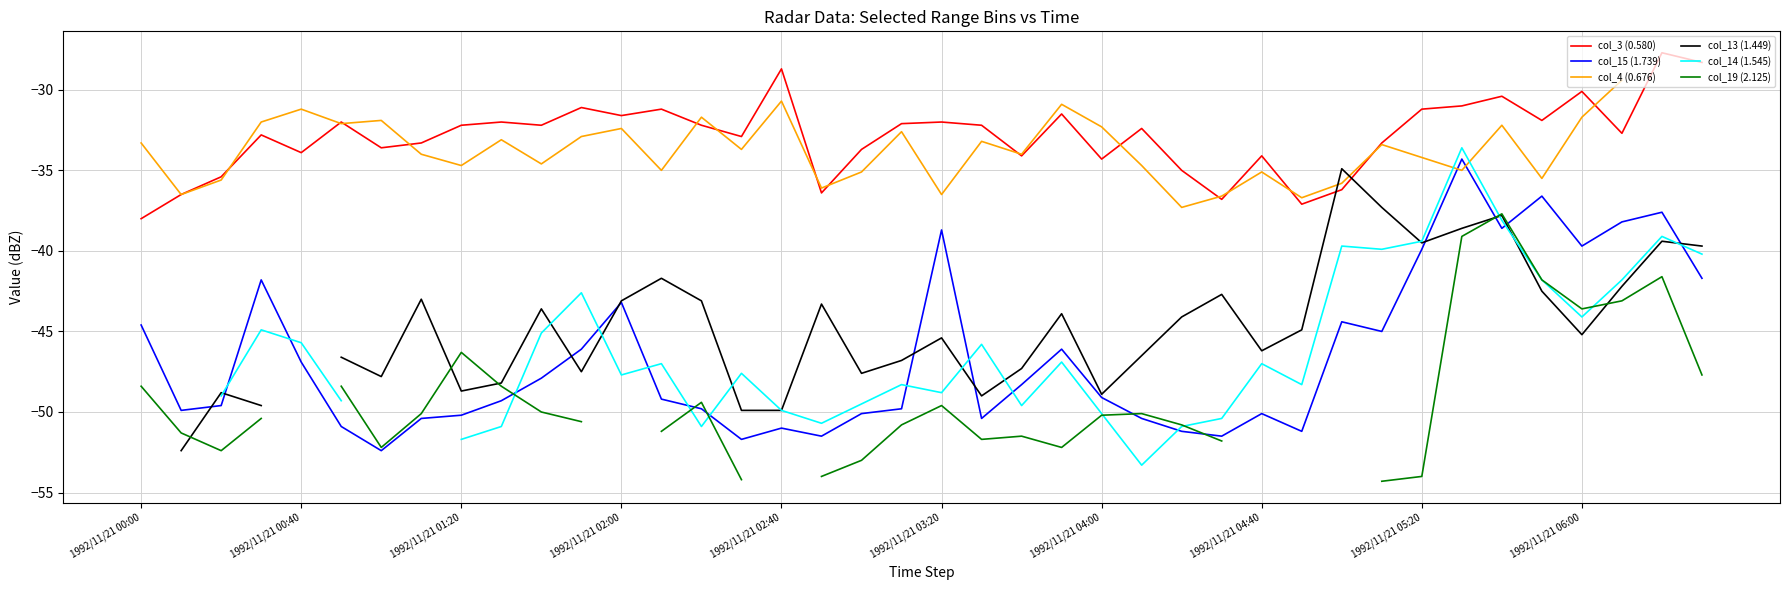

What is the greatest value displayed?

-27.7